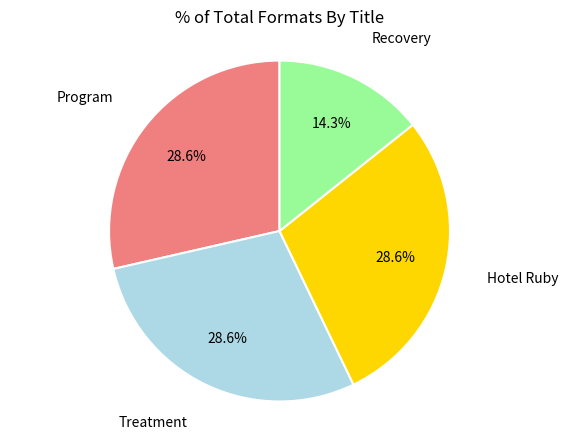

How many slices are in this pie chart?

4